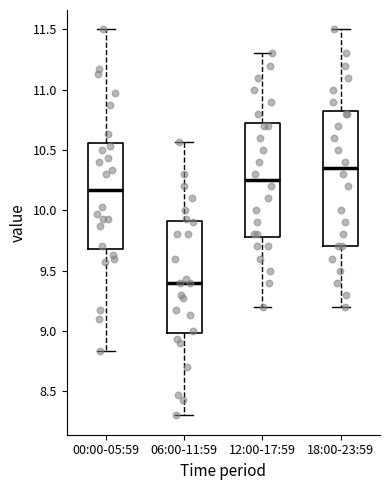

Where is the upper edge of the box for 06:00-11:59 on the y-axis? The values are not printed on the chart, so give them approximately, as read against the axis.

9.90